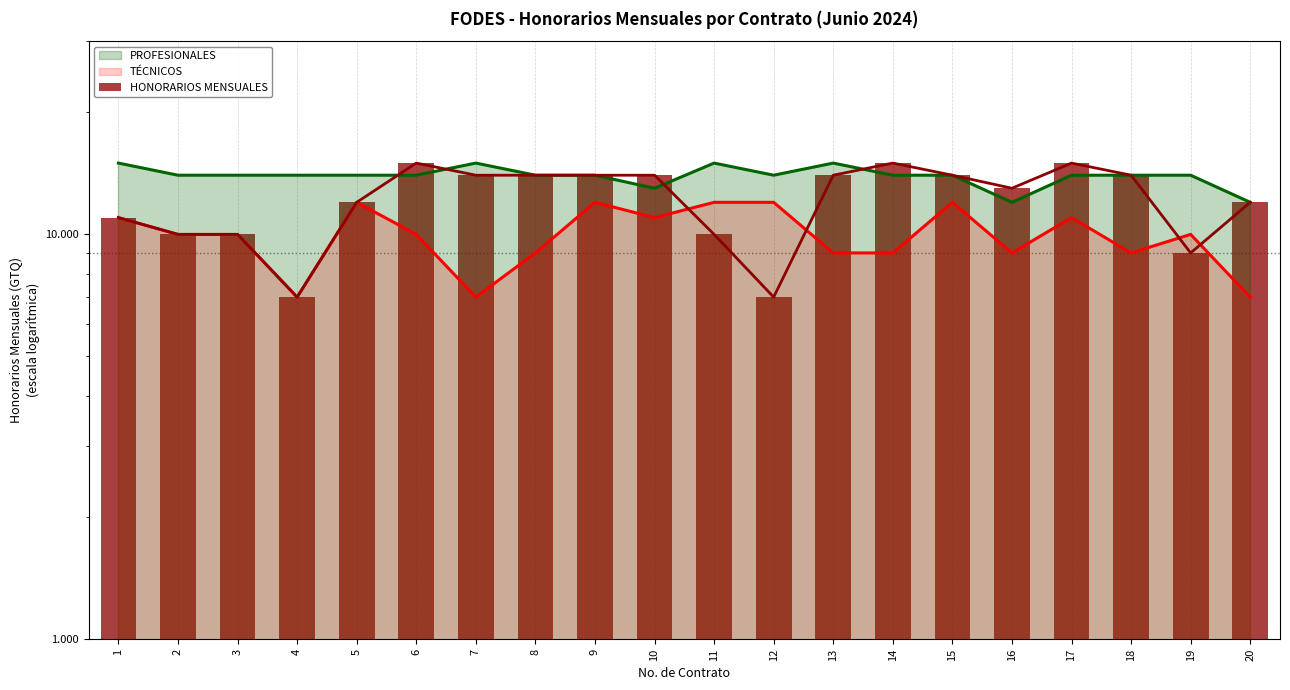

What is the value of the 19th bar from the left?

9000